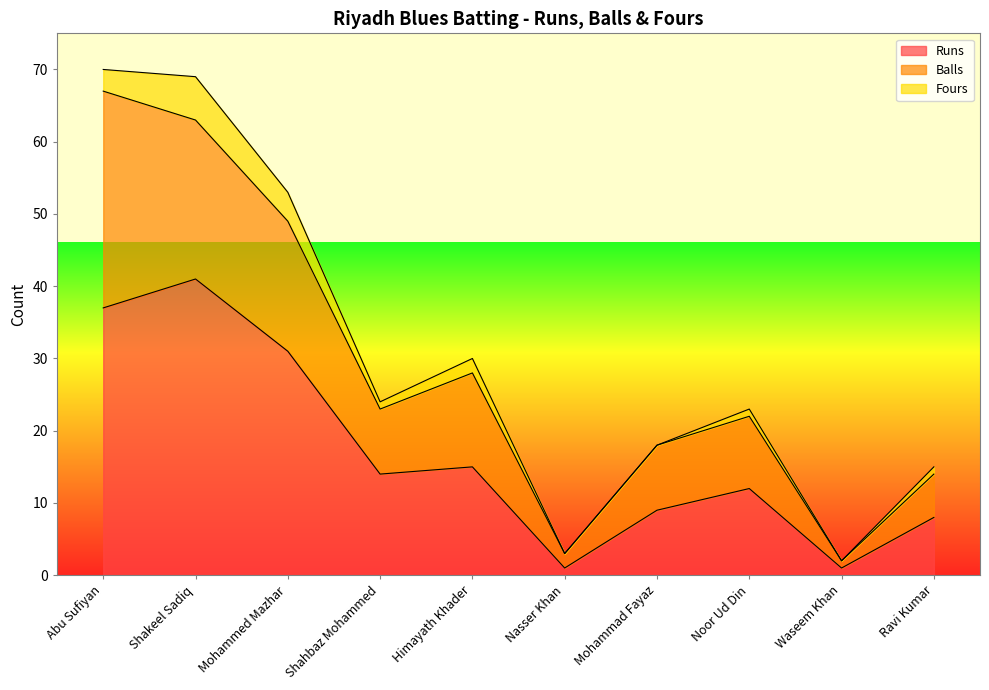

Is it true that Runs equals 27 at Shakeel Sadiq?

False